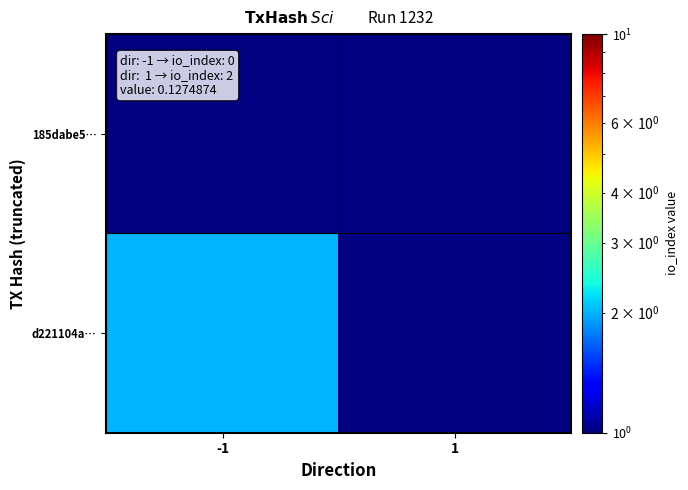

Which series has the largest range (max minus min)?

d221104a…